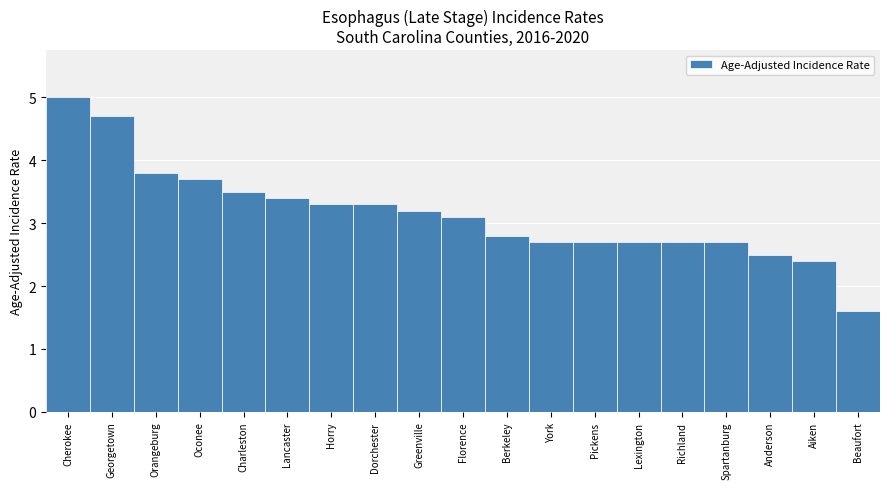

What is the difference between the values at Cherokee and York?

2.3